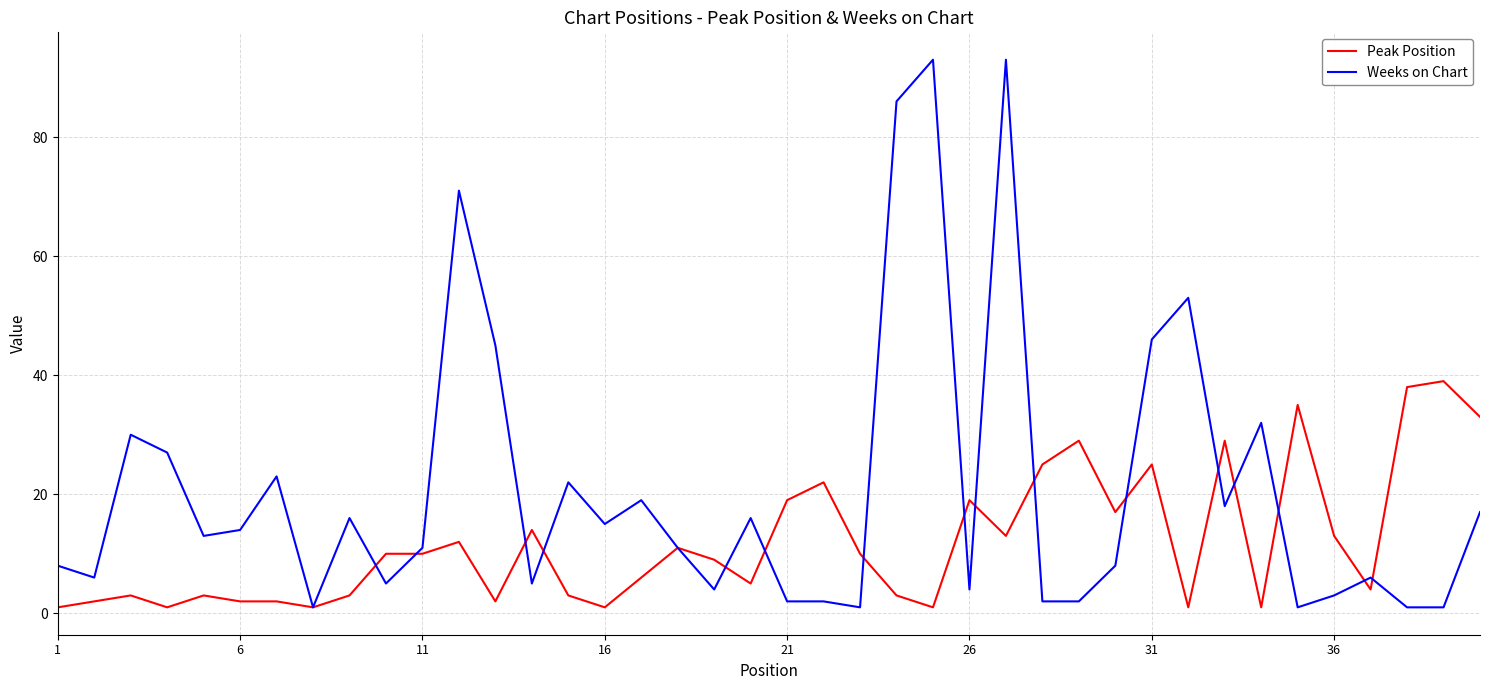

What is the maximum value for Weeks on Chart?

93